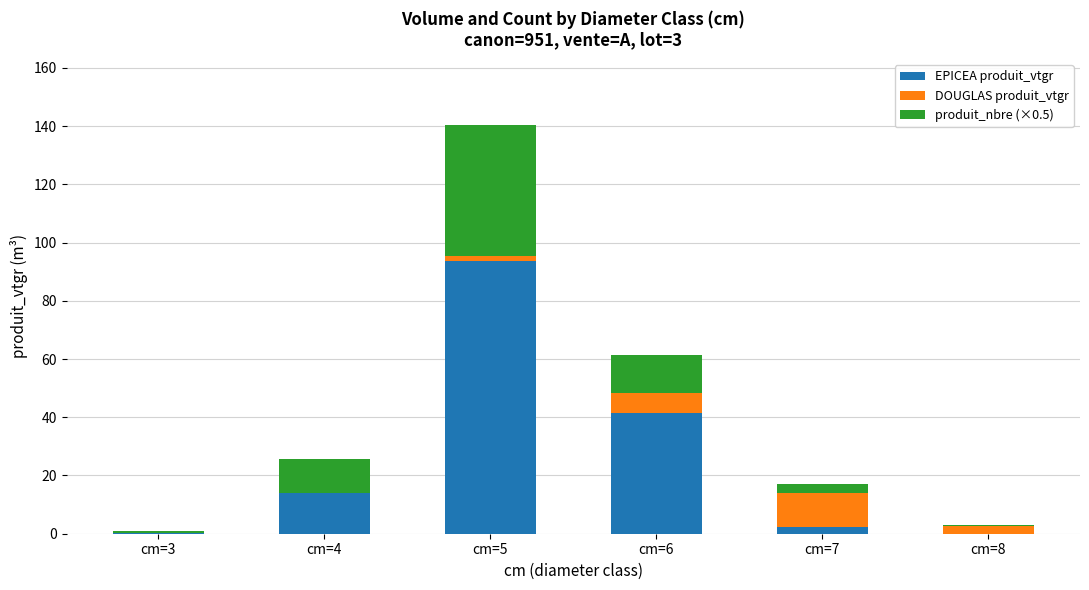

The value of EPICEA produit_vtgr at cm=5 is 93.8. True or false?

True